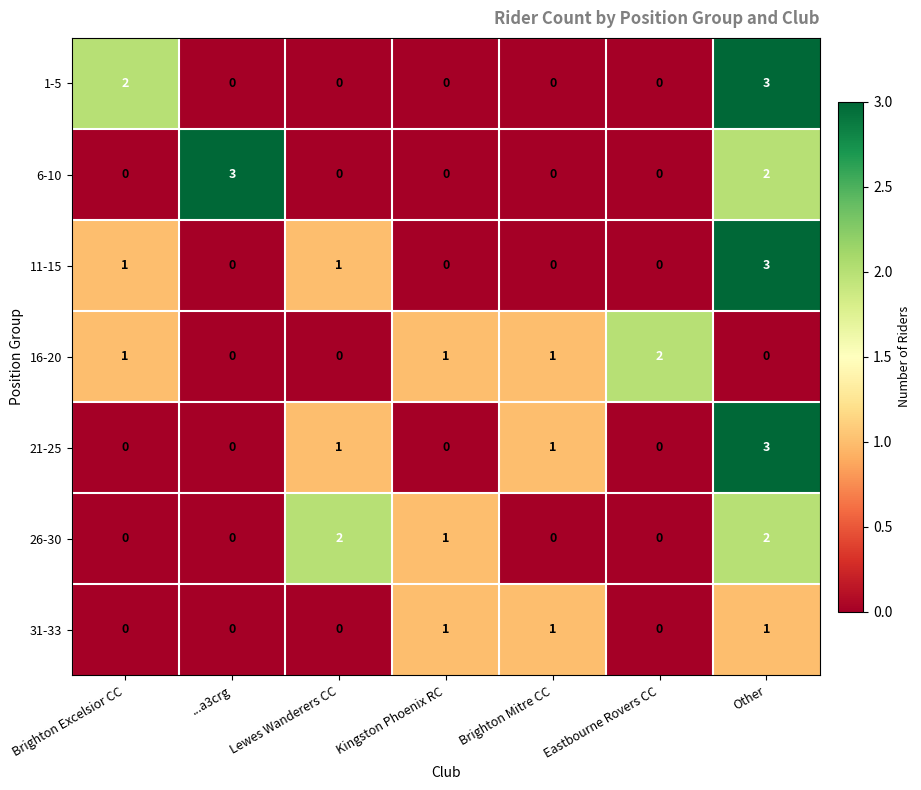

What is the difference between the maximum and second lowest values in the 1-5 series?

3